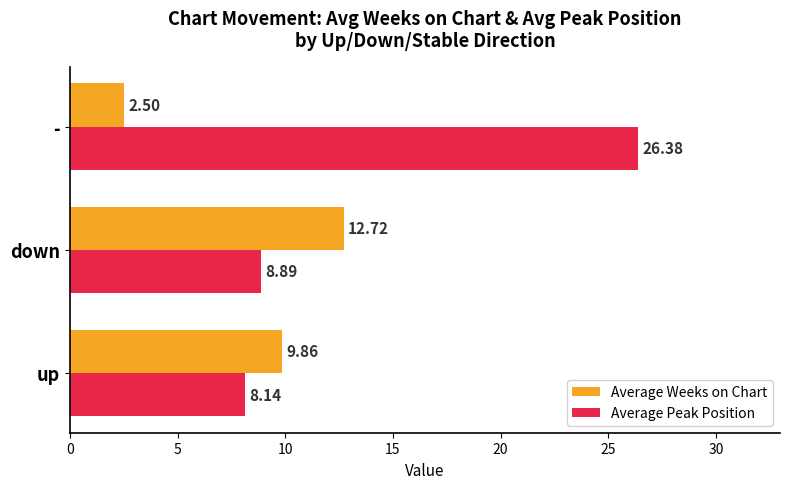

What is the greatest value displayed?

26.4